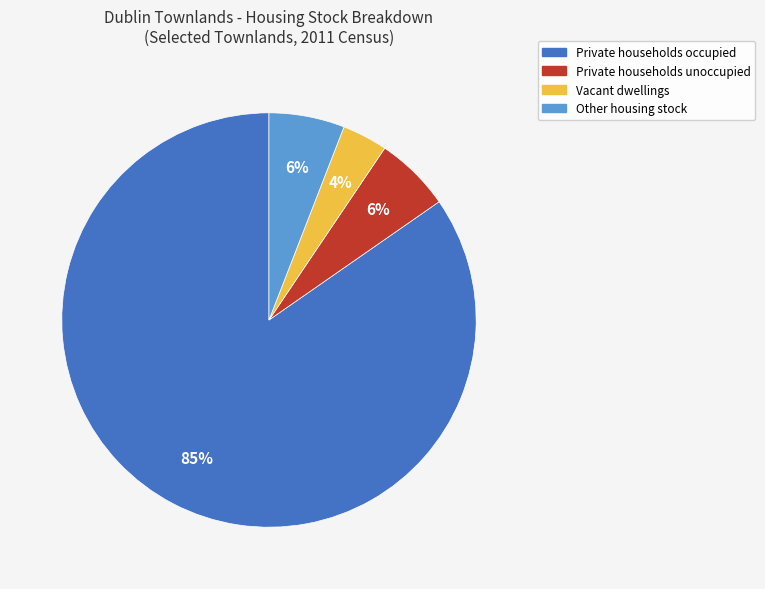

How many segments does this pie chart have?

4